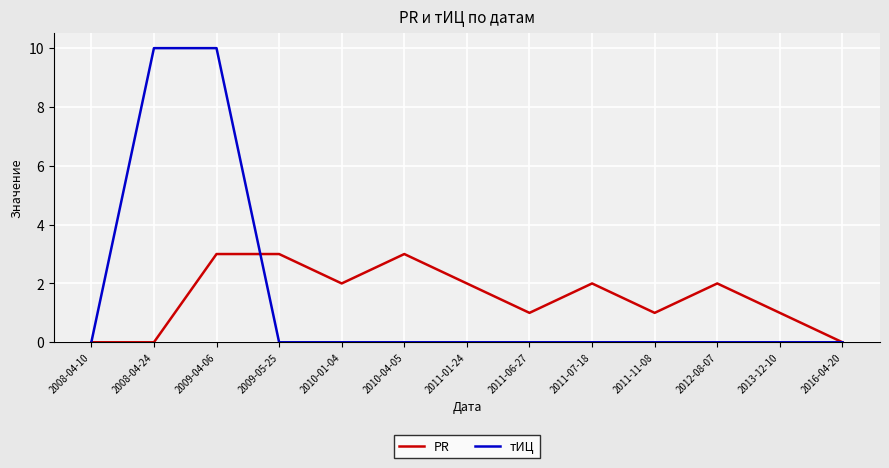

At which category is the sum across all series the highest?

2009-04-06